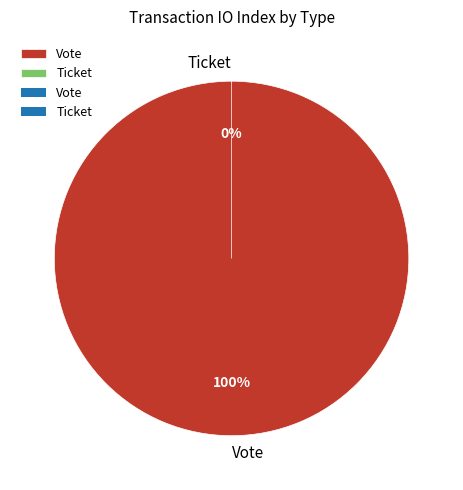

What is the change in value from Vote to Ticket?

-1